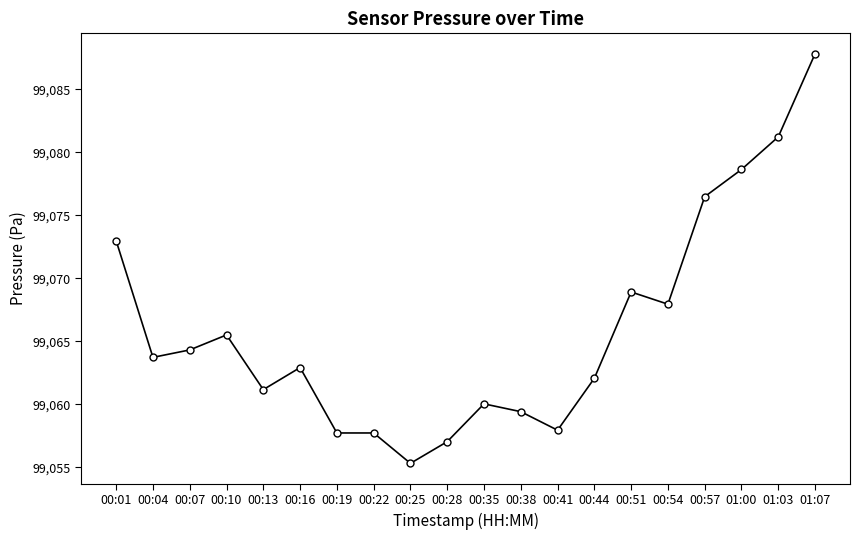

What is the difference between the values at 00:44 and 00:19?

4.3